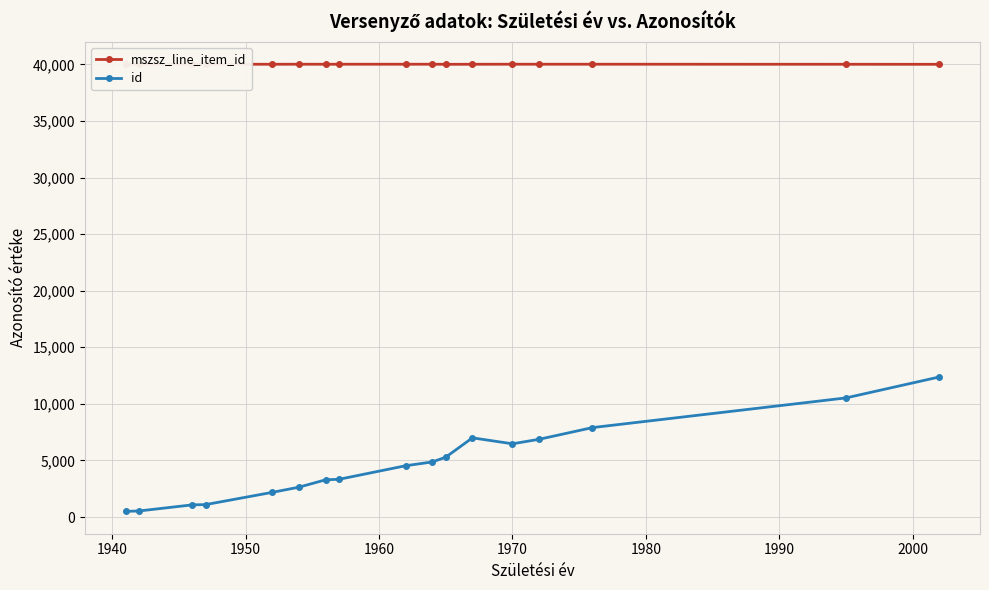

True or false: mszsz_line_item_id and id intersect in this chart.

False